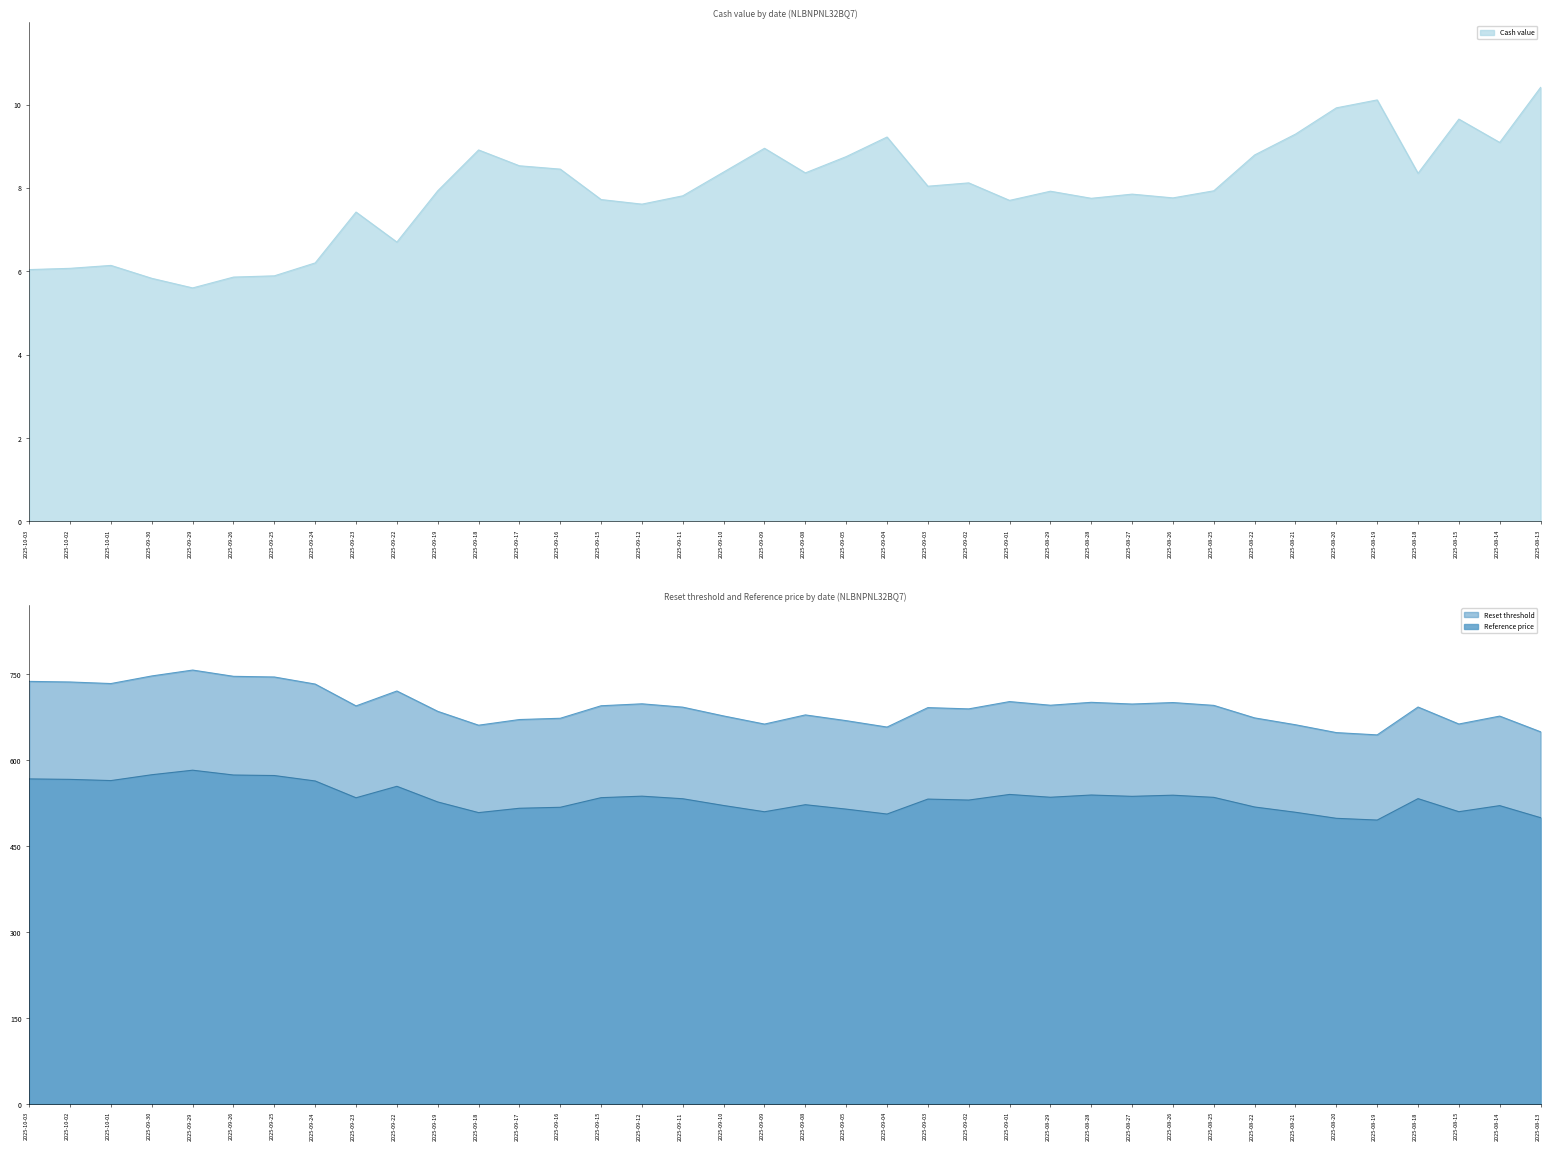

True or false: Reference price and Reset threshold intersect in this chart.

False